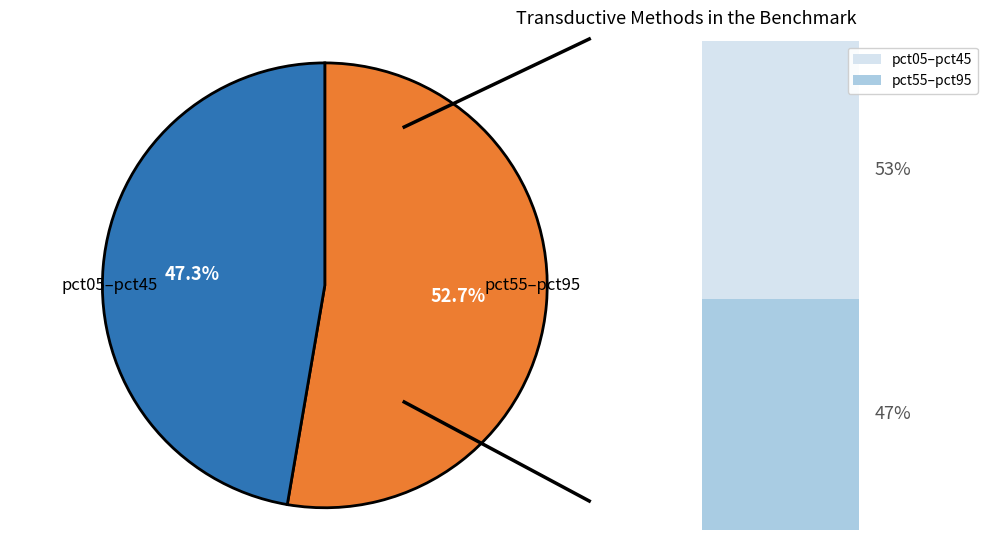

Is there a majority slice in this chart?

Yes